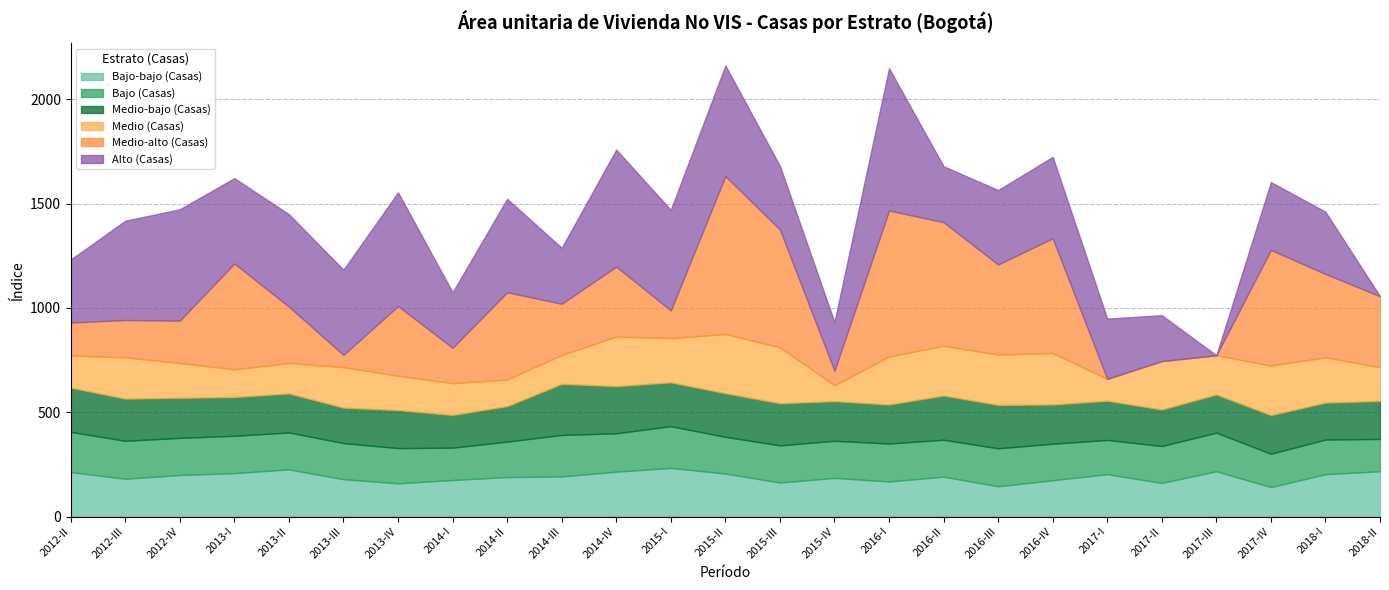

Which series changed the most between 2015-IV and 2017-I?

Medio-alto (Casas)